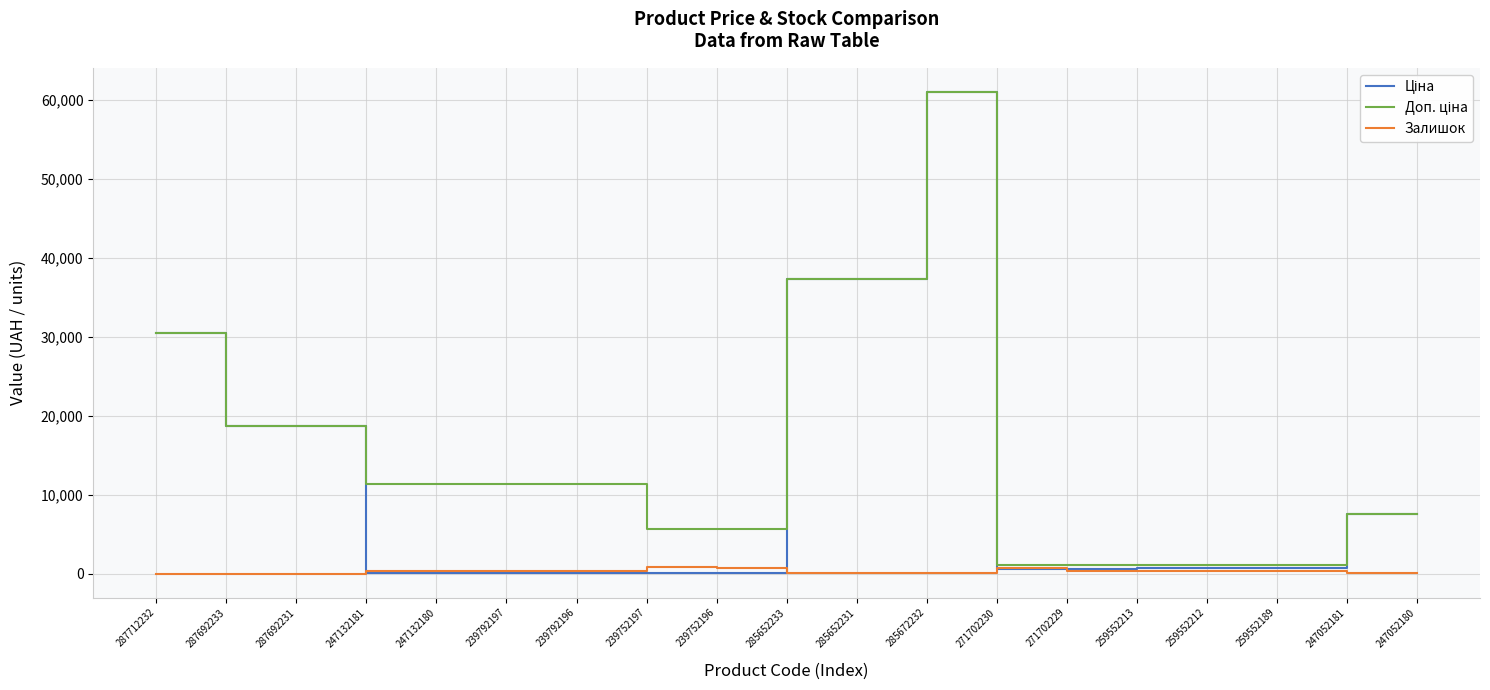

At which category is the sum across all series the highest?

285672232